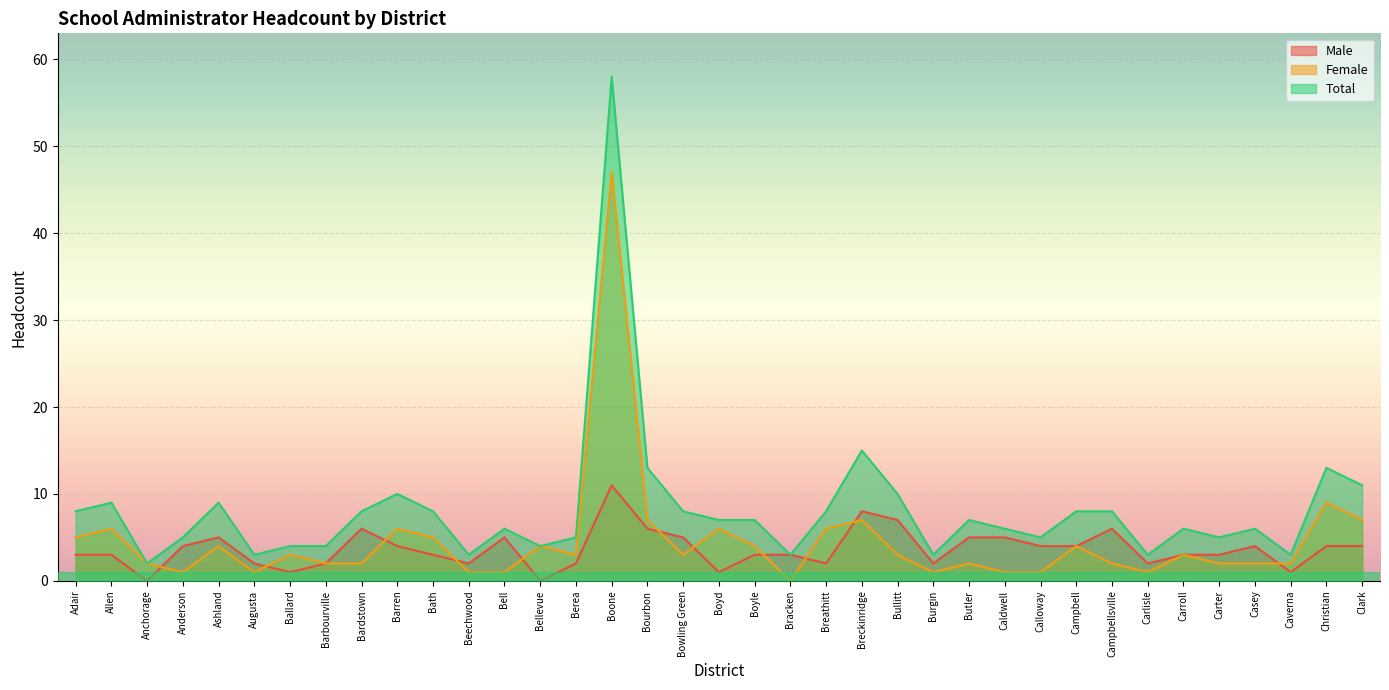

What is the total value across all series at Carter?

10